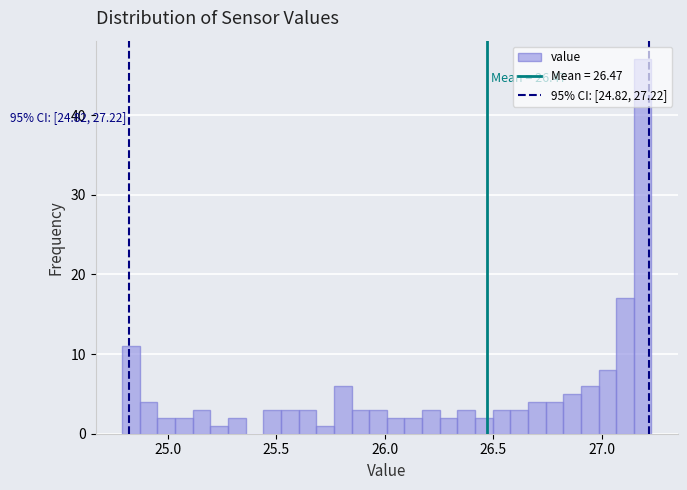

Read against the x-axis, roughly where is the centre of the tallest bar?

27.20